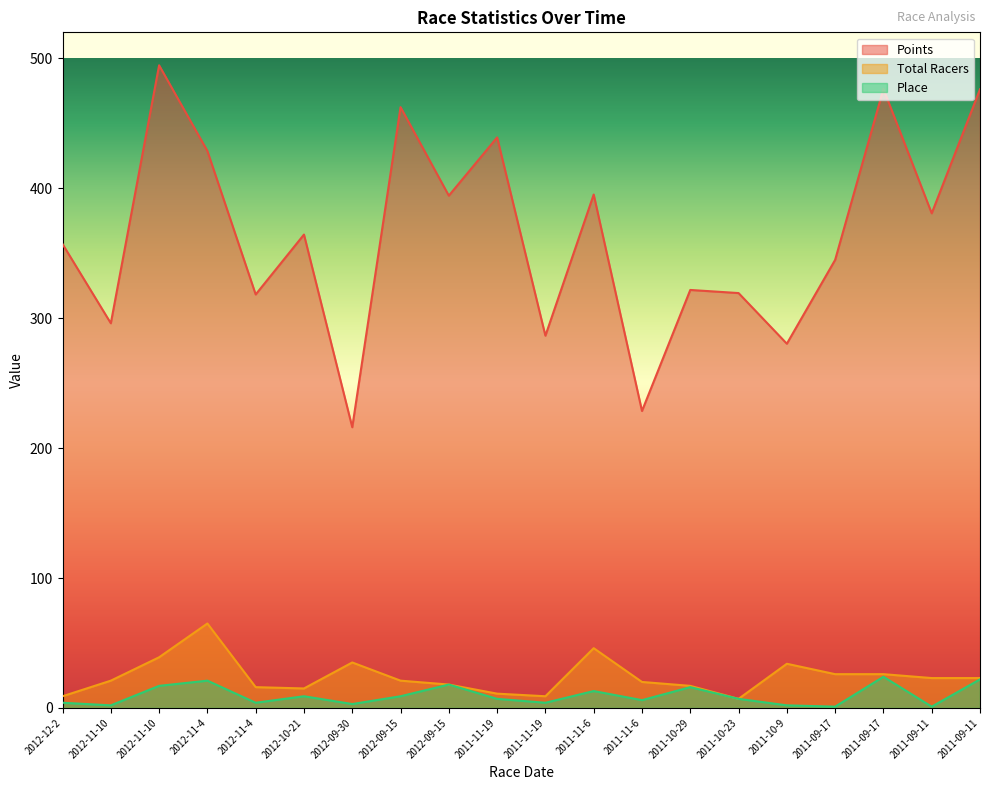

What is the label of the 6th point from the left?

2012-10-21